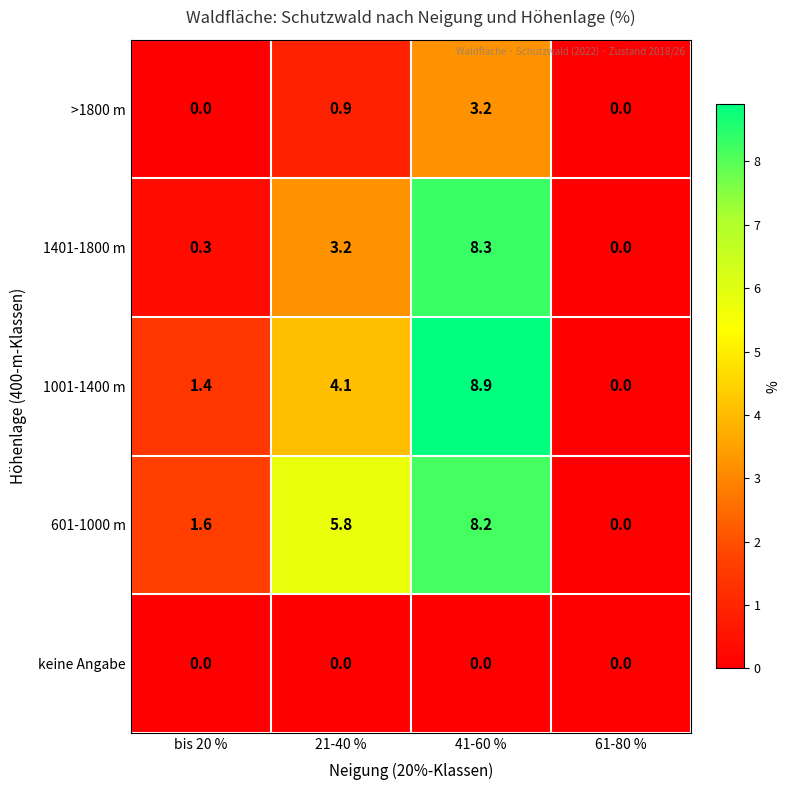

True or false: 1401-1800 m has a value of 0.0 at 61-80 %.

True